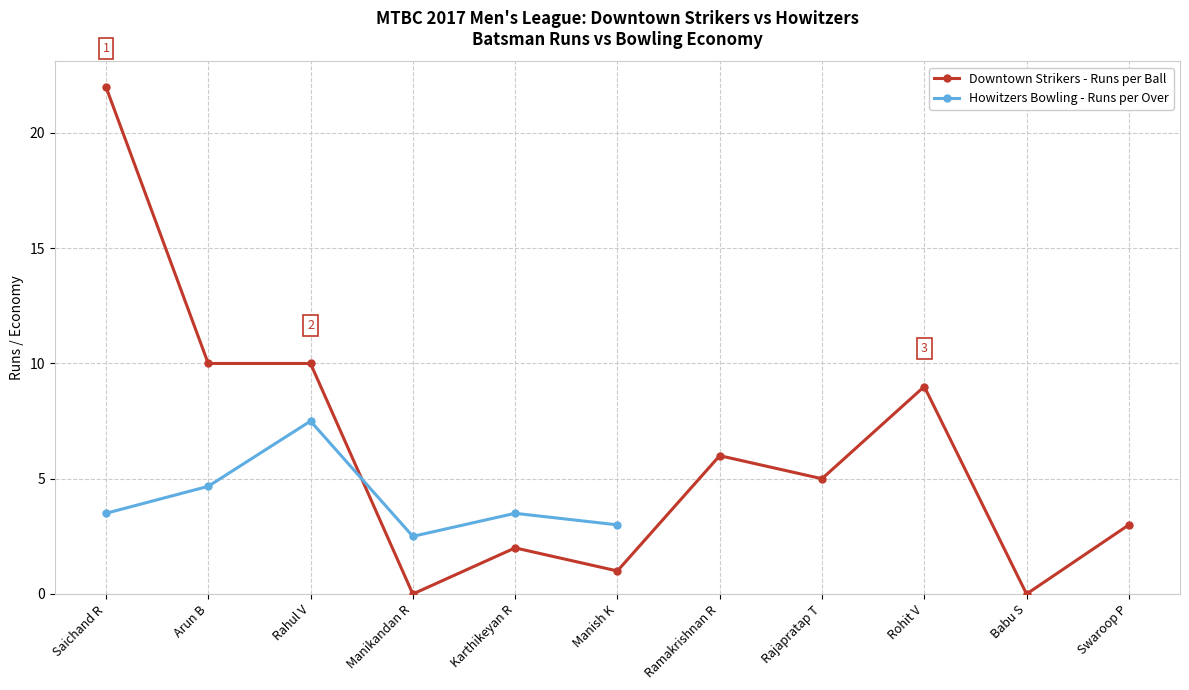

Does the chart display data point markers on the line(s)?

Yes